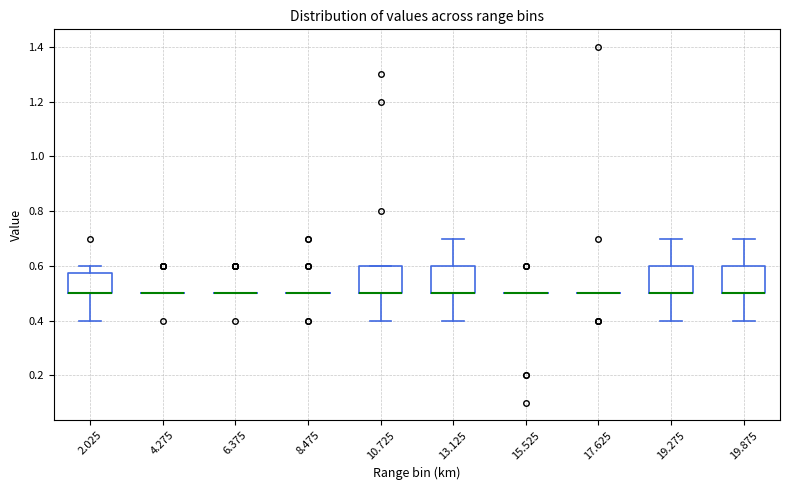

Reading left to right, read every box against the y-axis: the position of its median line, the range the box covers, and the ends of its whiskers. The values are not printed on the chart, so give them approximately, as read against the axis.

2.025: median 0.50 (drawn on the box's lower edge), box 0.50 to 0.58, whiskers 0.40 to 0.60
4.275: box collapsed to a line at 0.50, whiskers 0.50 to 0.50
6.375: box collapsed to a line at 0.50, whiskers 0.50 to 0.50
8.475: box collapsed to a line at 0.50, whiskers 0.50 to 0.50
10.725: median 0.50 (drawn on the box's lower edge), box 0.50 to 0.60, whiskers 0.40 to 0.60
13.125: median 0.50 (drawn on the box's lower edge), box 0.50 to 0.60, whiskers 0.40 to 0.70
15.525: box collapsed to a line at 0.50, whiskers 0.50 to 0.50
17.625: box collapsed to a line at 0.50, whiskers 0.50 to 0.50
19.275: median 0.50 (drawn on the box's lower edge), box 0.50 to 0.60, whiskers 0.40 to 0.70
19.875: median 0.50 (drawn on the box's lower edge), box 0.50 to 0.60, whiskers 0.40 to 0.70